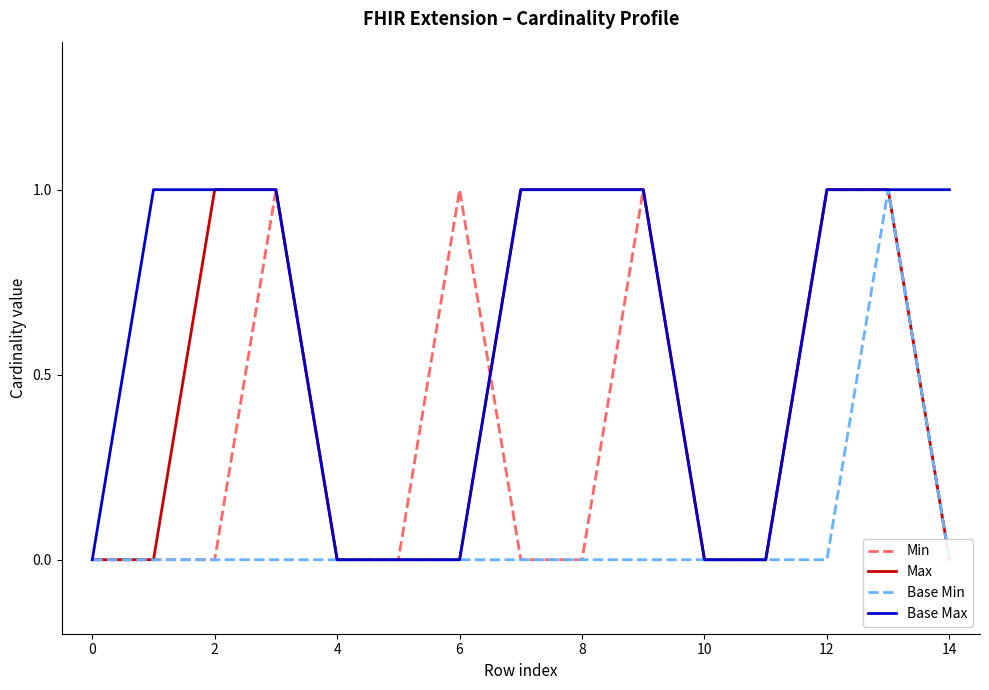

The Base Max series shows 1 at 12. True or false?

True